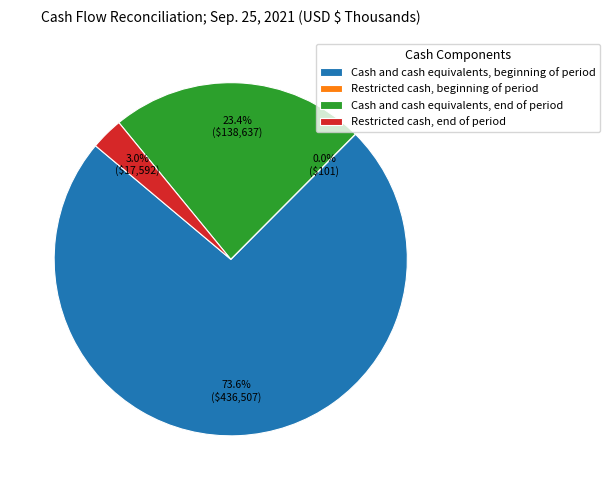

To the nearest percent, what portion does Cash and cash equivalents, end of period represent?

23%